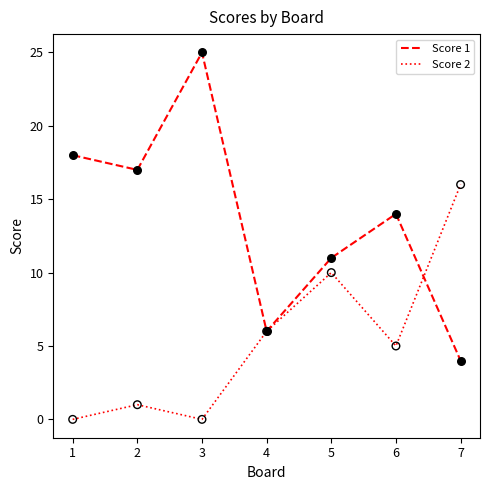

Which series has the largest range (max minus min)?

Score 1